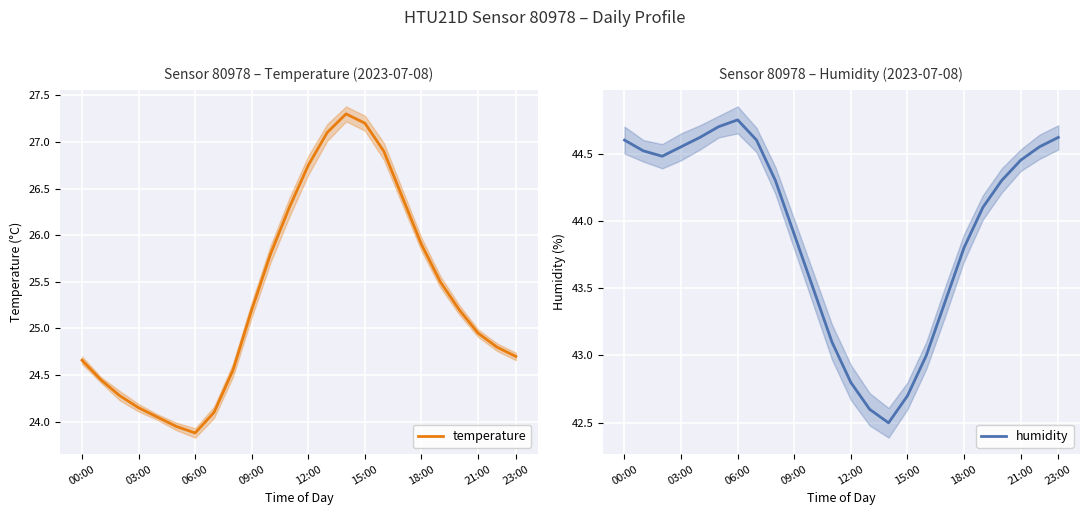

Where is temperature nearest to the value 25?

21:00